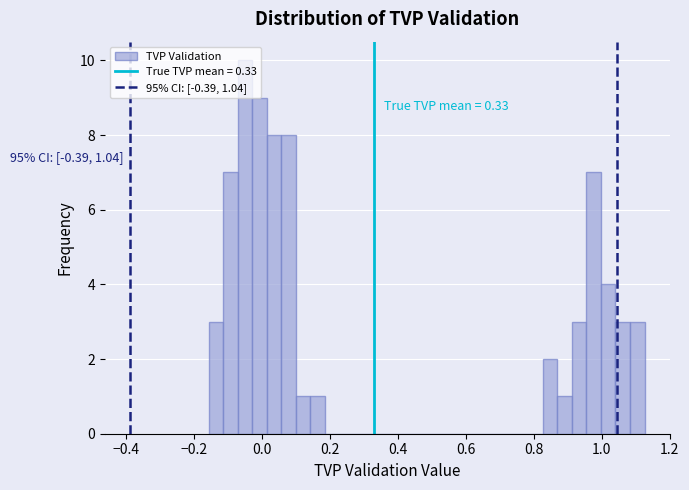

Read against the x-axis, roughly where is the centre of the tallest bar?

-0.04